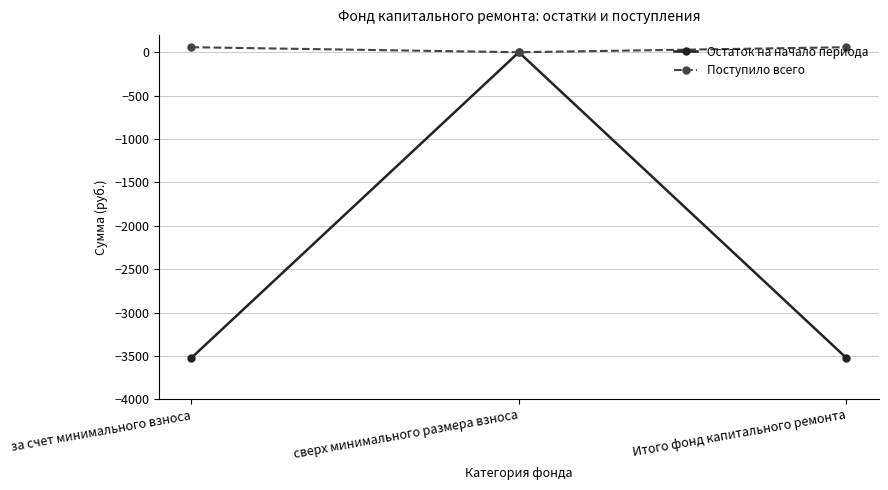

Reading left to right, list all the values displayed in this chart.

Остаток на начало периода: -3520.8	0.0	-3520.8
Поступило всего: 57.9	0.0	57.9